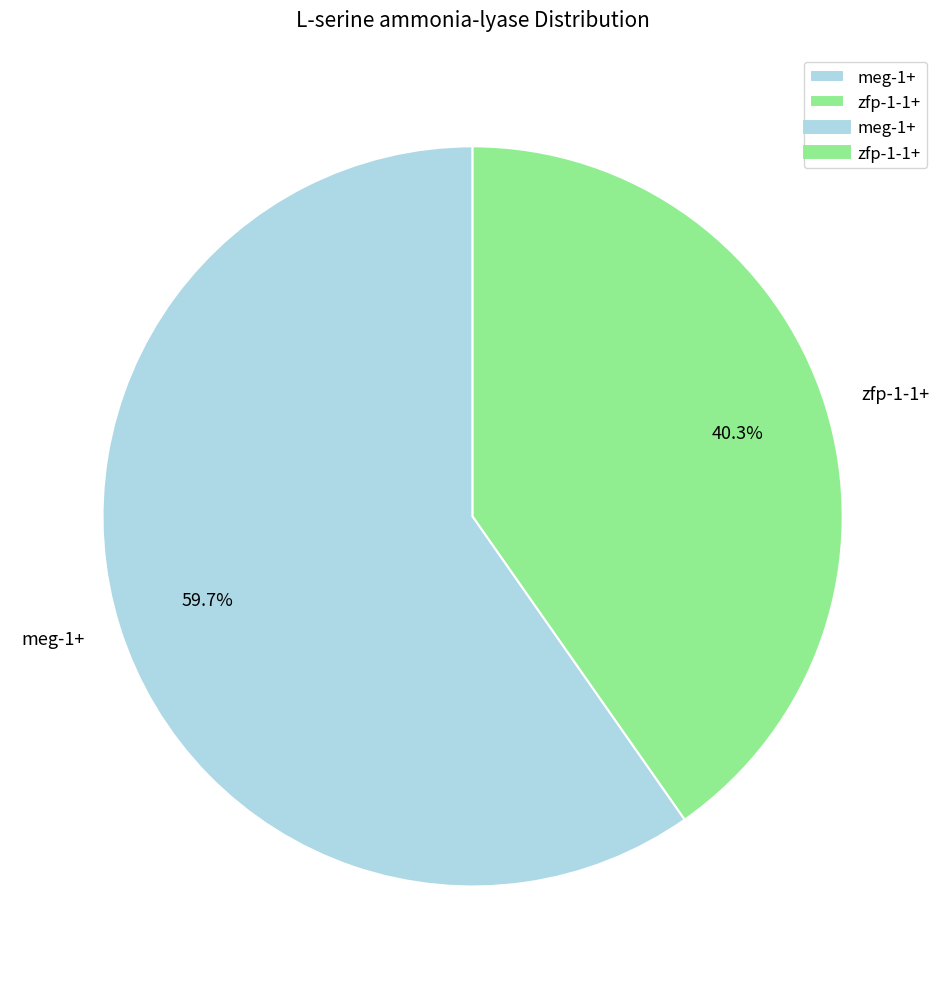

What percentage is the meg-1+ slice, to the nearest percent?

60%